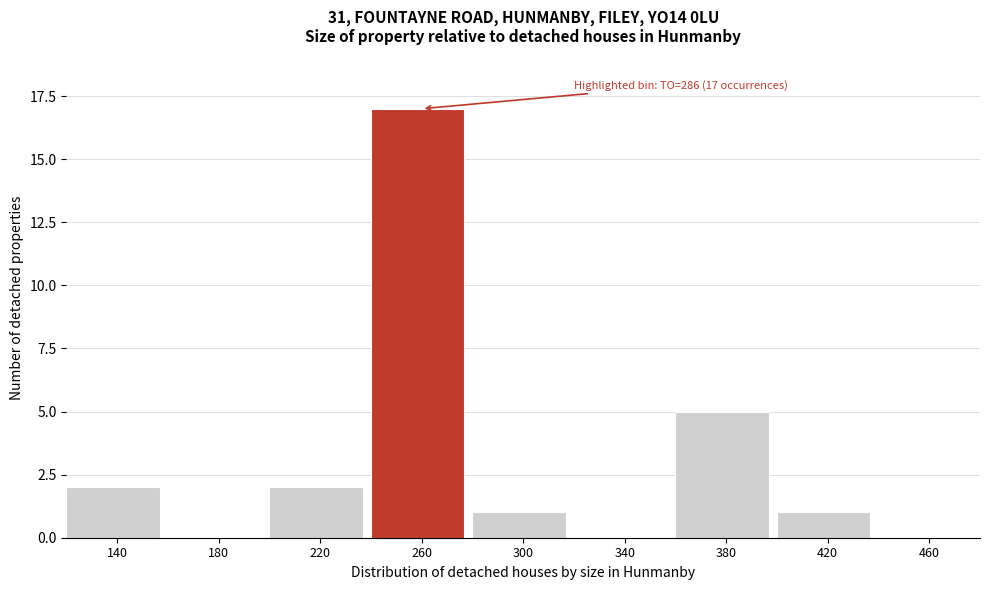

Reading right to left, what are all the values shown in this chart?

460=0	420=1	380=5	340=0	300=1	260=17	220=2	180=0	140=2